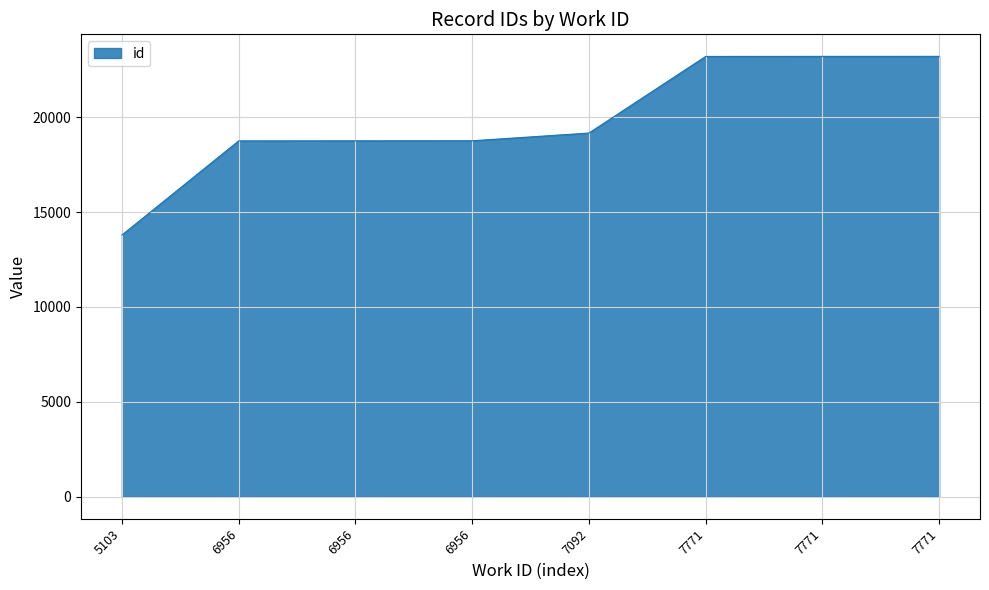

Does the chart display data point markers on the line(s)?

No